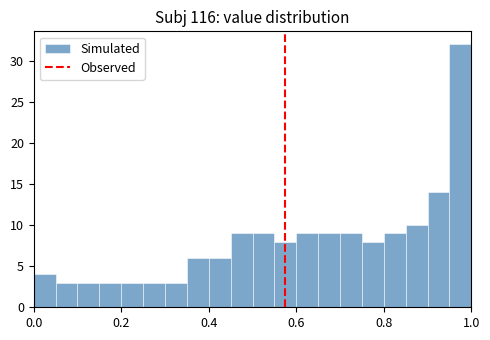

Read against the x-axis, roughly where is the centre of the tallest bar?

0.98